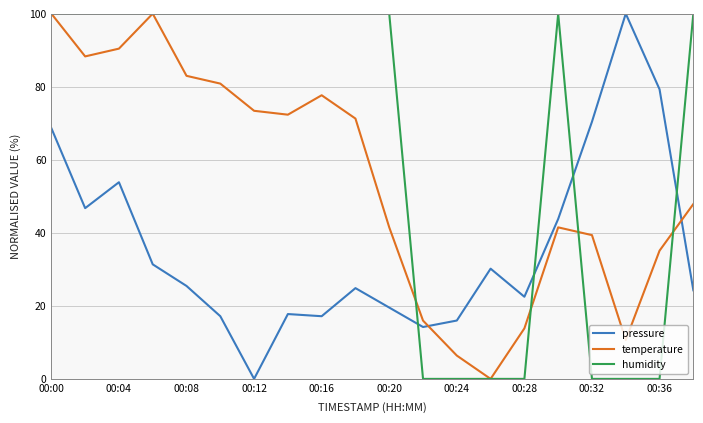

List the series in order of their overall mean, lowest first.

pressure, temperature, humidity